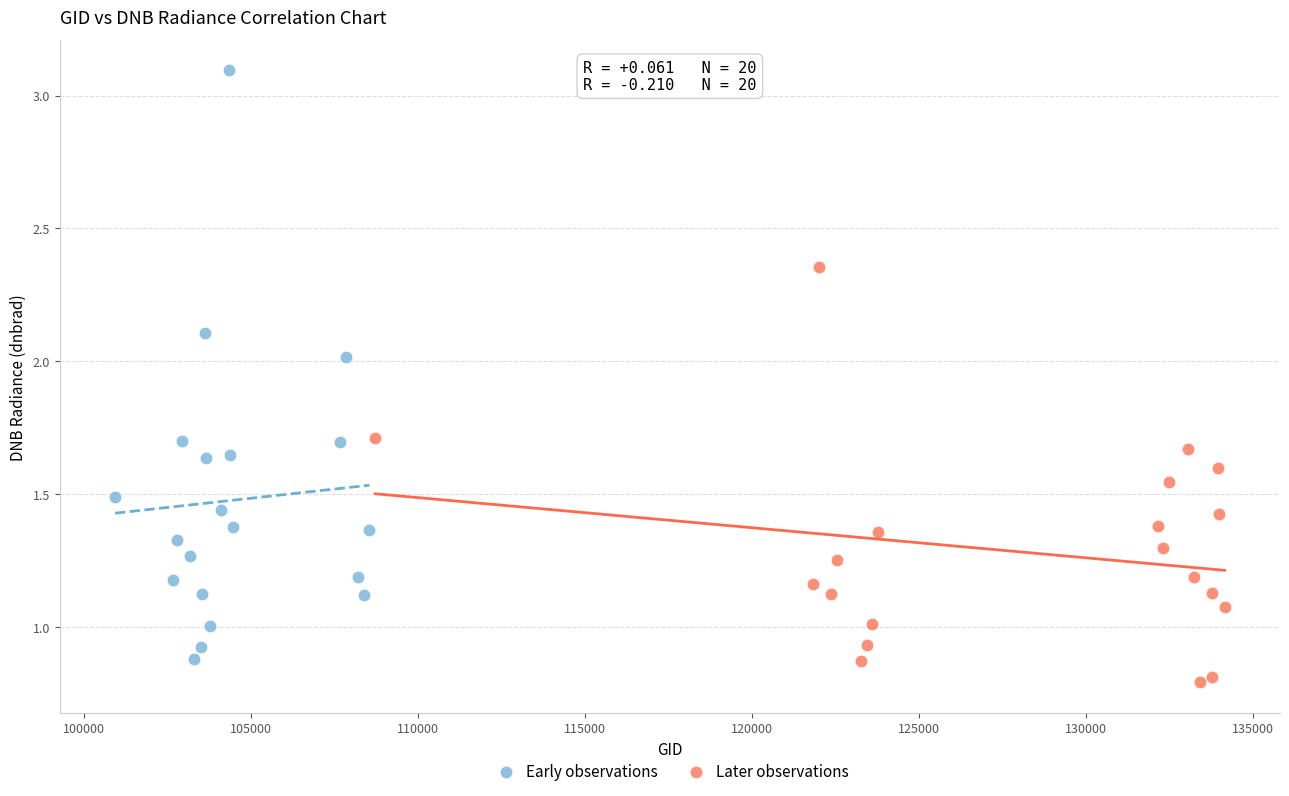

Which series has the widest spread of Y values?

Early observations